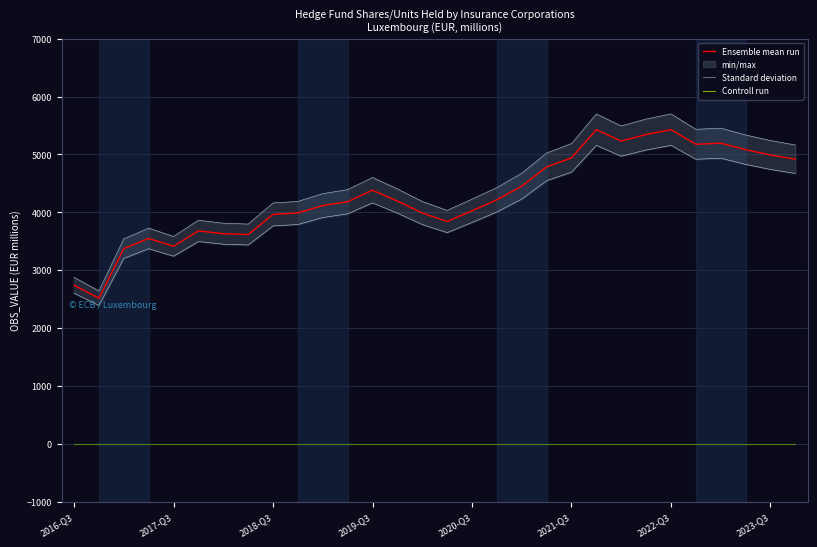

What is the highest value of the Controll run series?

2